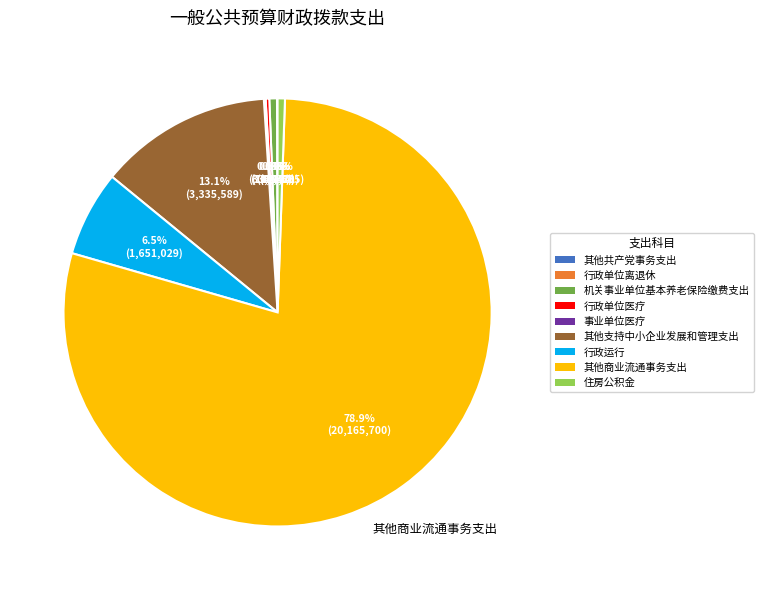

Which slice is the largest?

其他商业流通事务支出